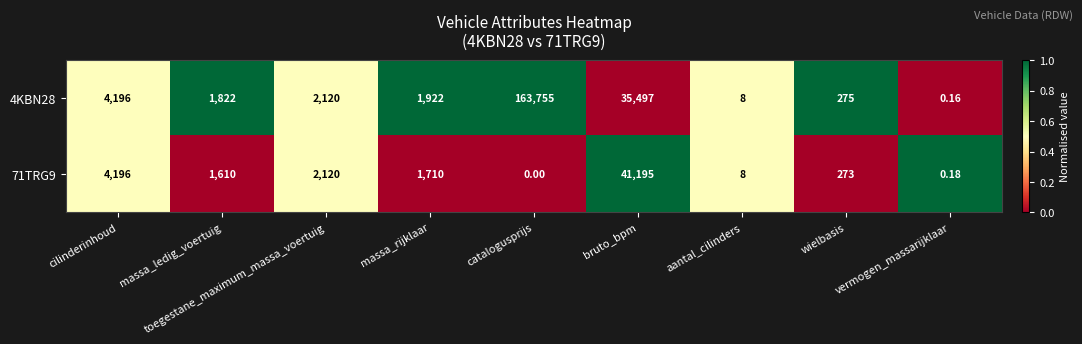

At which label does 4KBN28 first exceed 1922?

cilinderinhoud